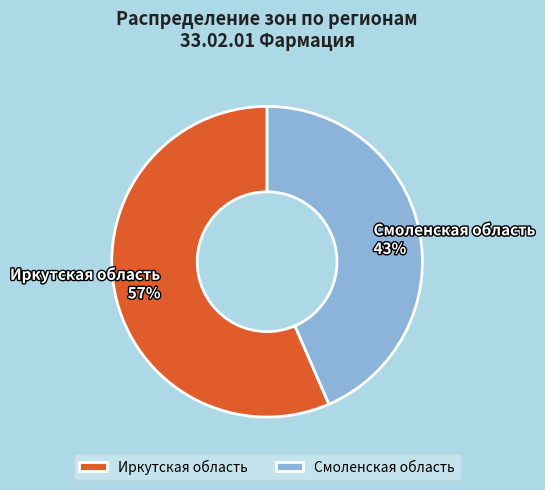

To the nearest percent, what is the average slice percentage?

50%